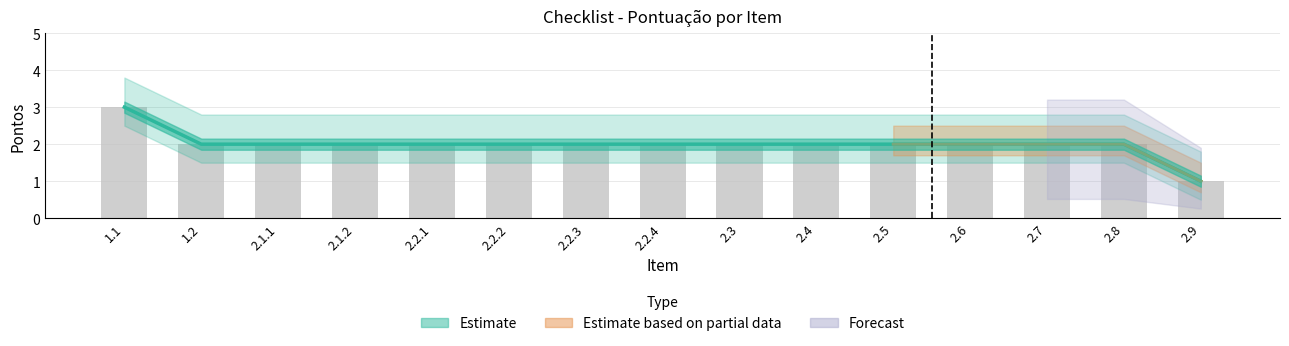

What position from the right is 2.2.3?

9